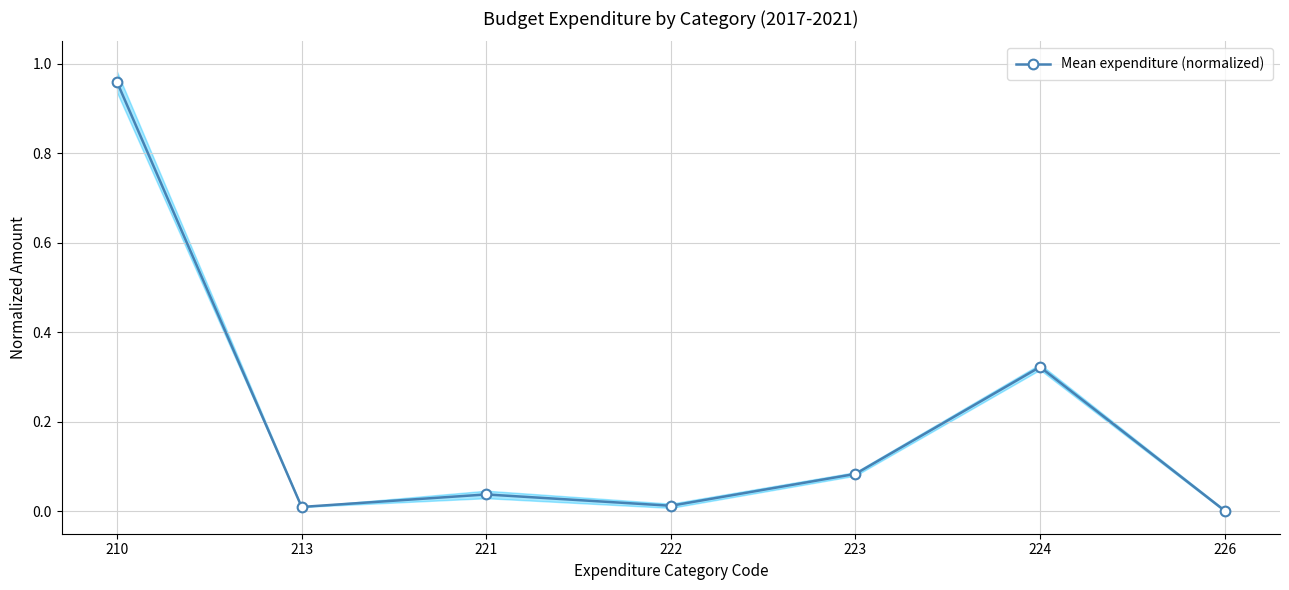

List the labels in order of value, smallest first.

226, 213, 222, 221, 223, 224, 210